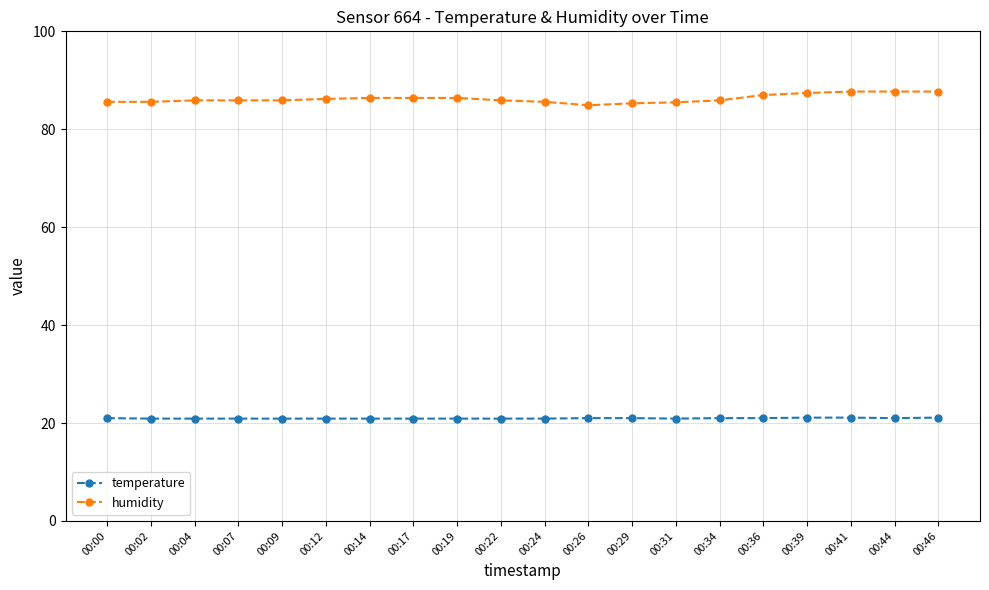

Which series has the largest total across all categories?

humidity